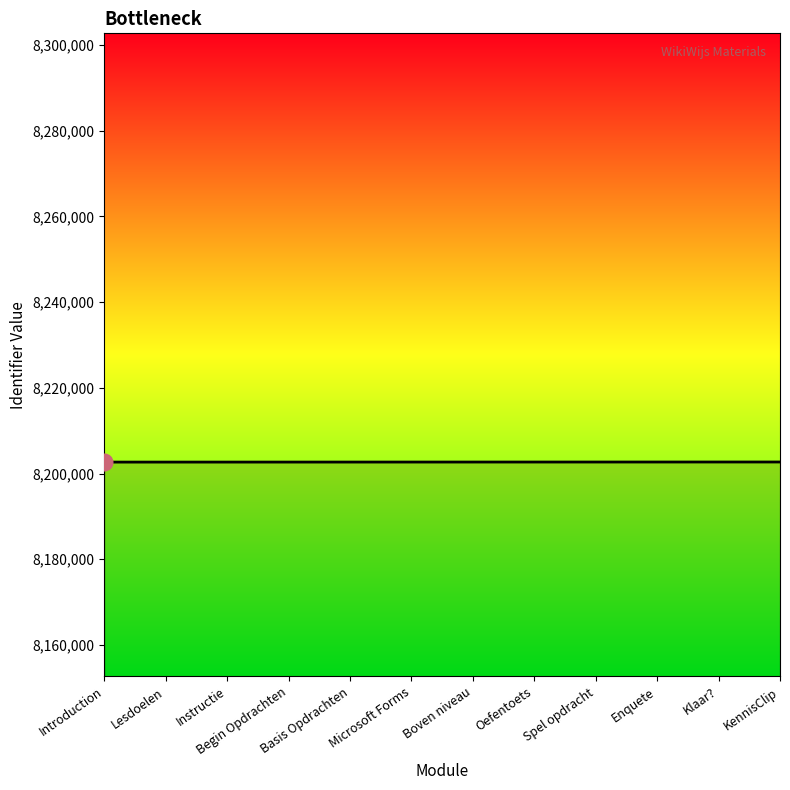

Approximately how many times larger is the value at Oefentoets compared to Begin Opdrachten?

1.0